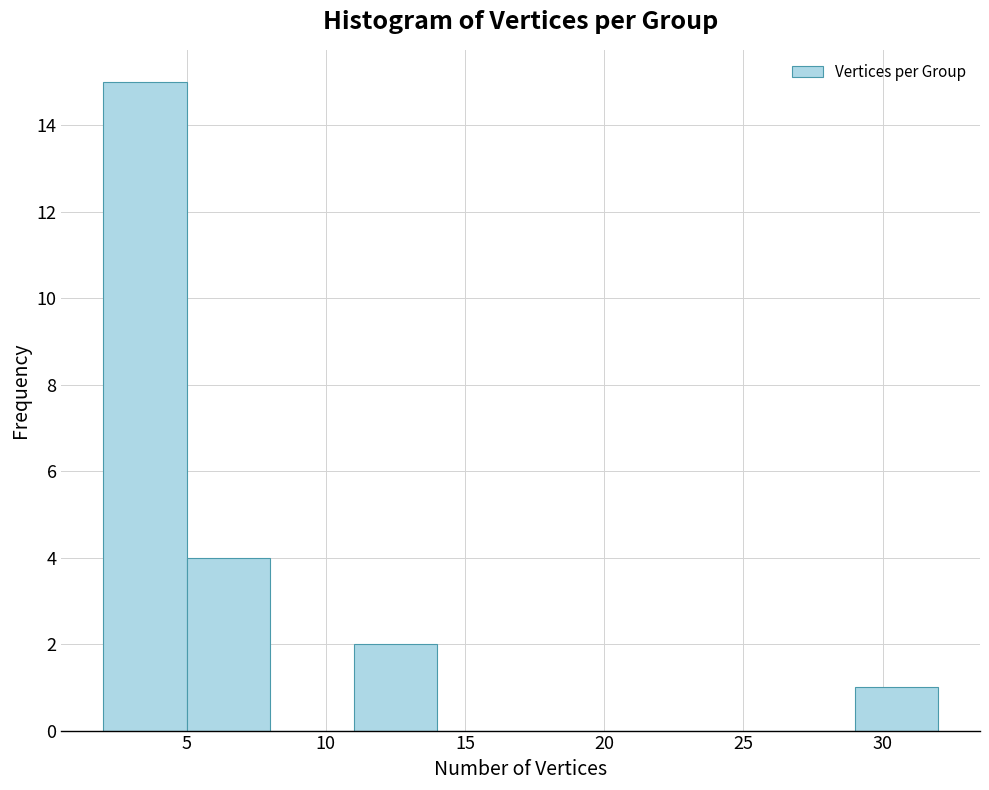

Which range on the x-axis has the tallest bar?

2 to 5